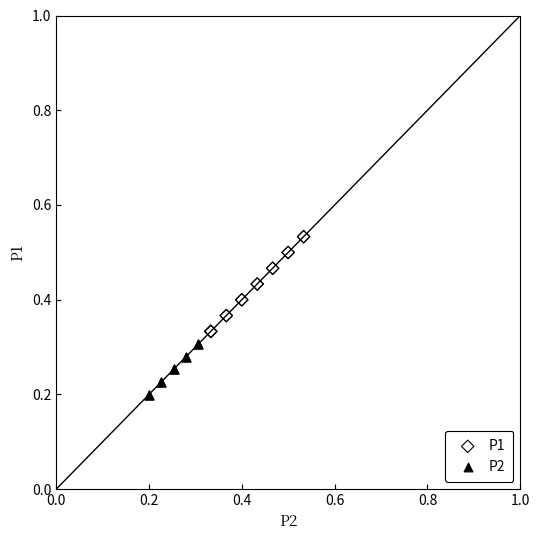

Which series has the widest spread of Y values?

P1